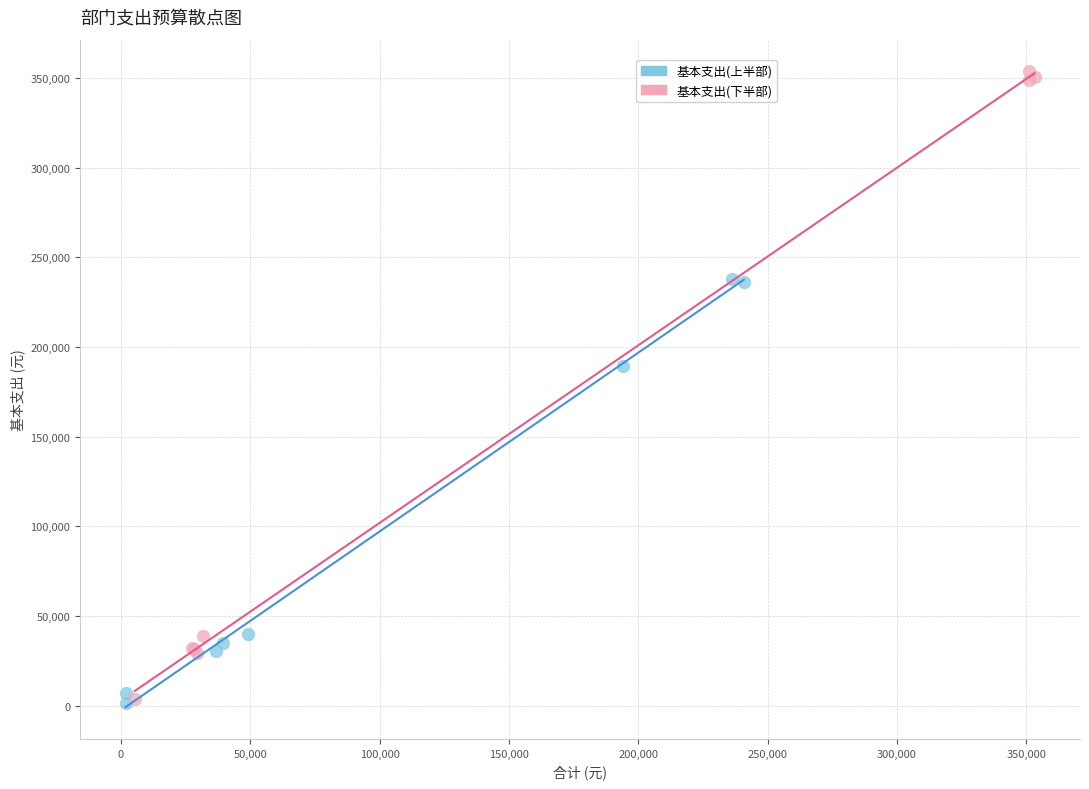

Which series contains the highest Y value?

基本支出(下半部)